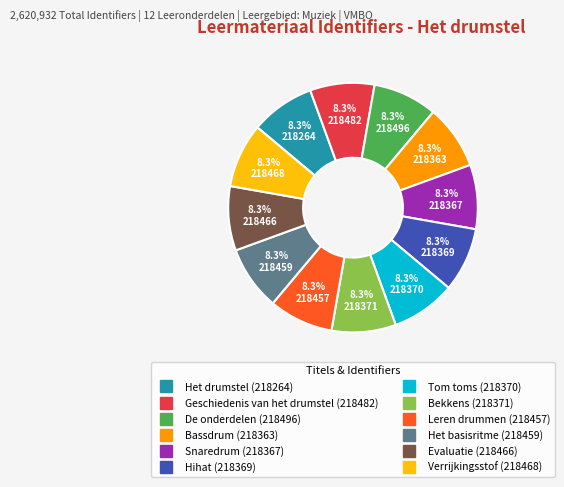

Does Het basisritme represent more than half of the total?

No